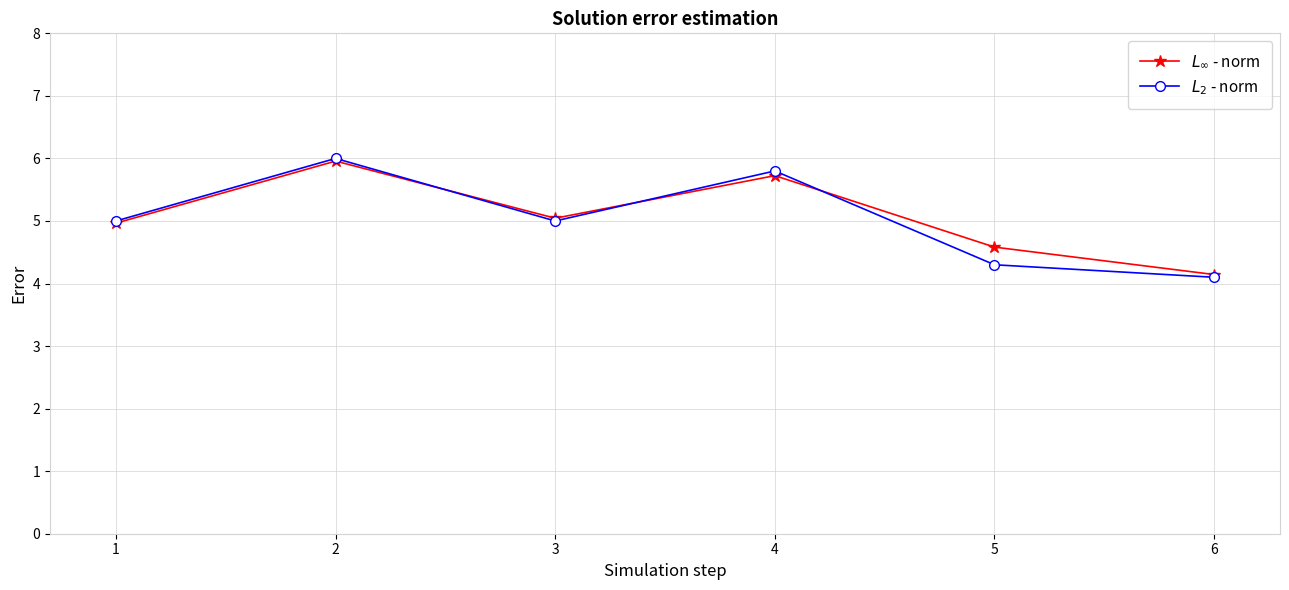

Is the value of $L_2$ - norm at 2 greater than the value of $L_\infty$ - norm at 3?

Yes